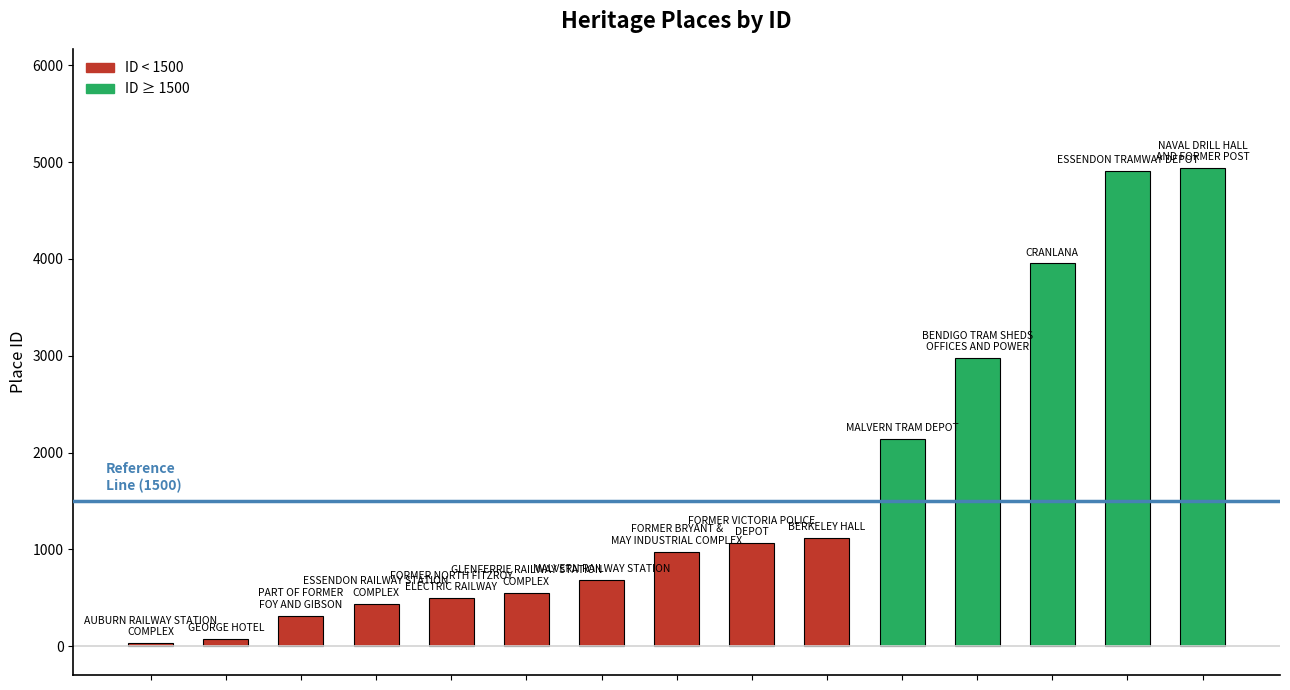

What is the greatest value displayed?

4937